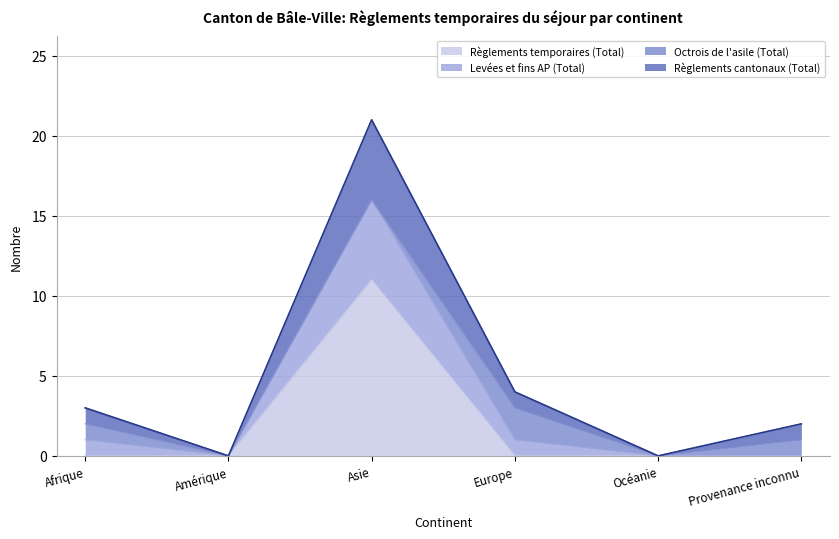

True or false: Règlements temporaires (Total) has a value of 11 at Asie.

True